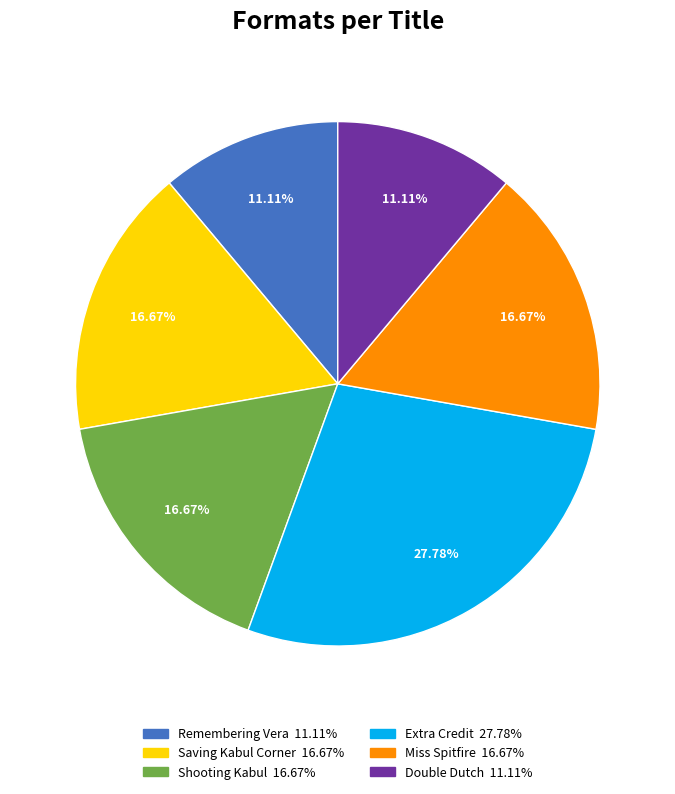

Which slice is the largest?

Extra Credit